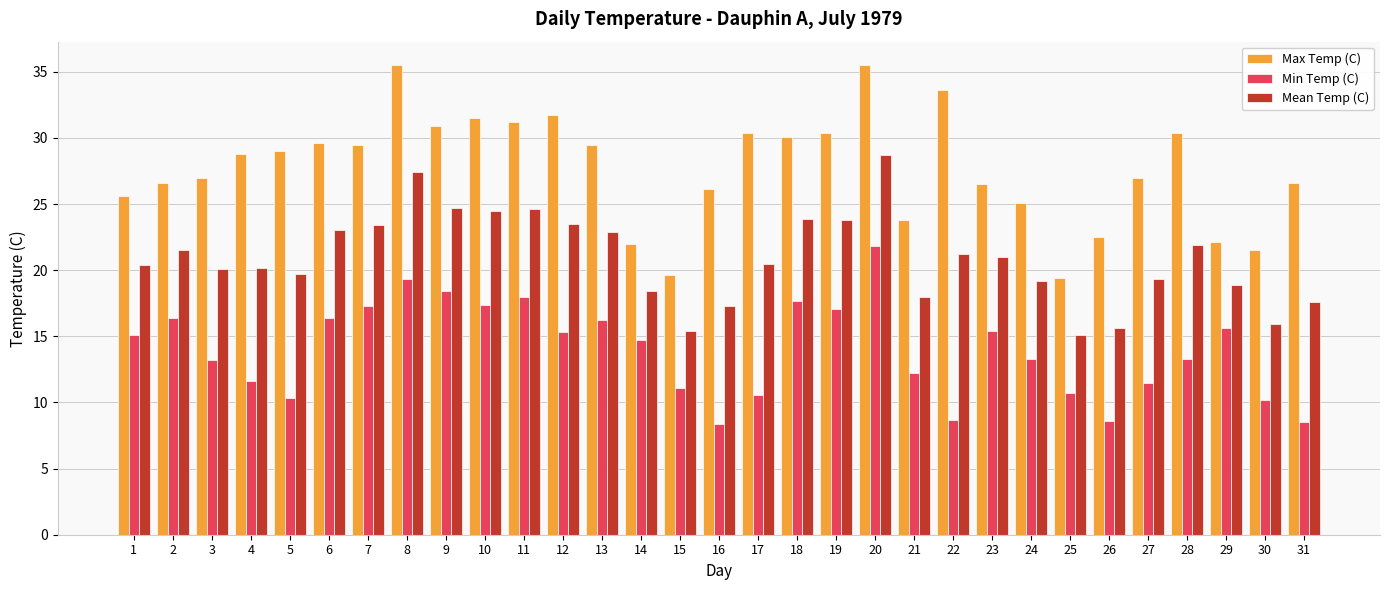

At 10, list the series in order from largest to smallest.

Max Temp (C), Mean Temp (C), Min Temp (C)